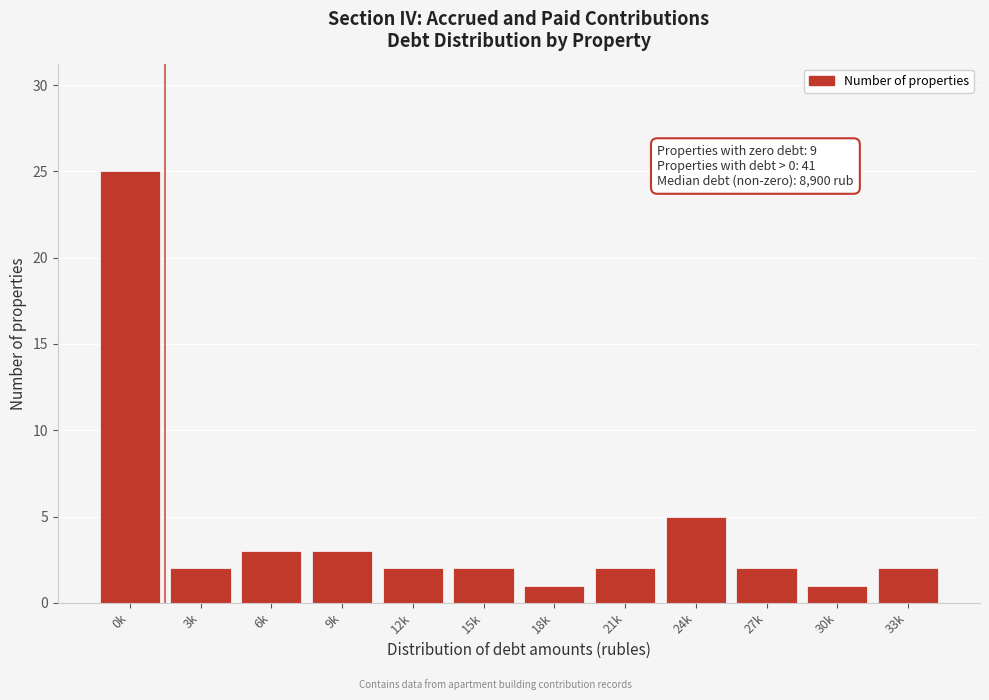

Reading left to right, what are all the values shown in this chart?

0k=25	3k=2	6k=3	9k=3	12k=2	15k=2	18k=1	21k=2	24k=5	27k=2	30k=1	33k=2